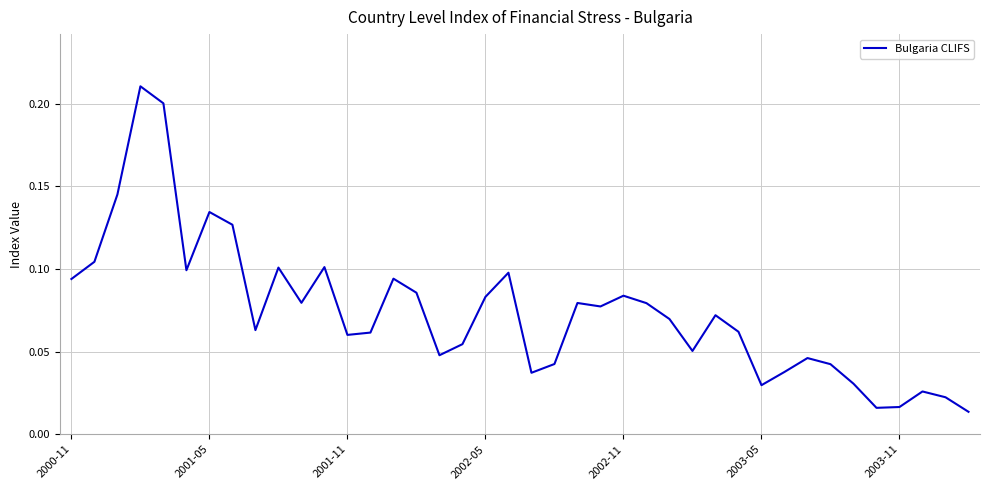

Does the chart have visible grid lines?

Yes